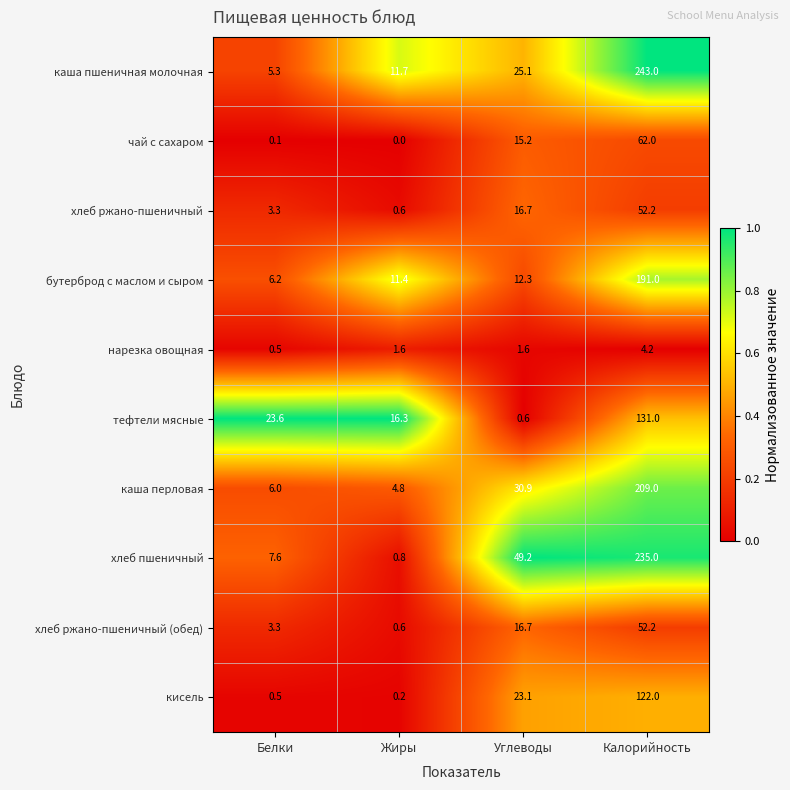

Which category has the lowest value across all series?

Жиры